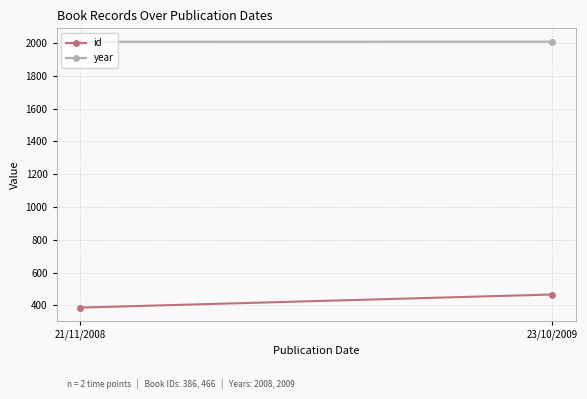

Reading right to left, transcribe all the data shown in this chart.

id: 23/10/2009=466	21/11/2008=386
year: 23/10/2009=2009	21/11/2008=2008